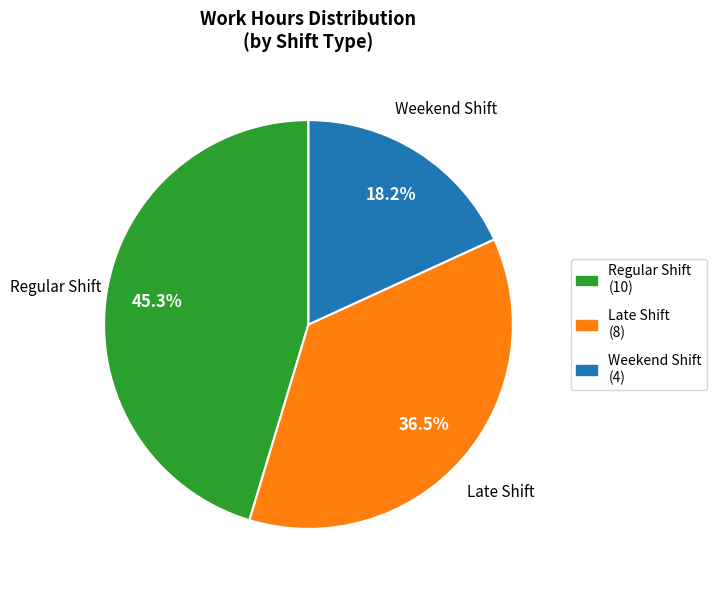

Is there any slice that represents more than half of the pie?

No